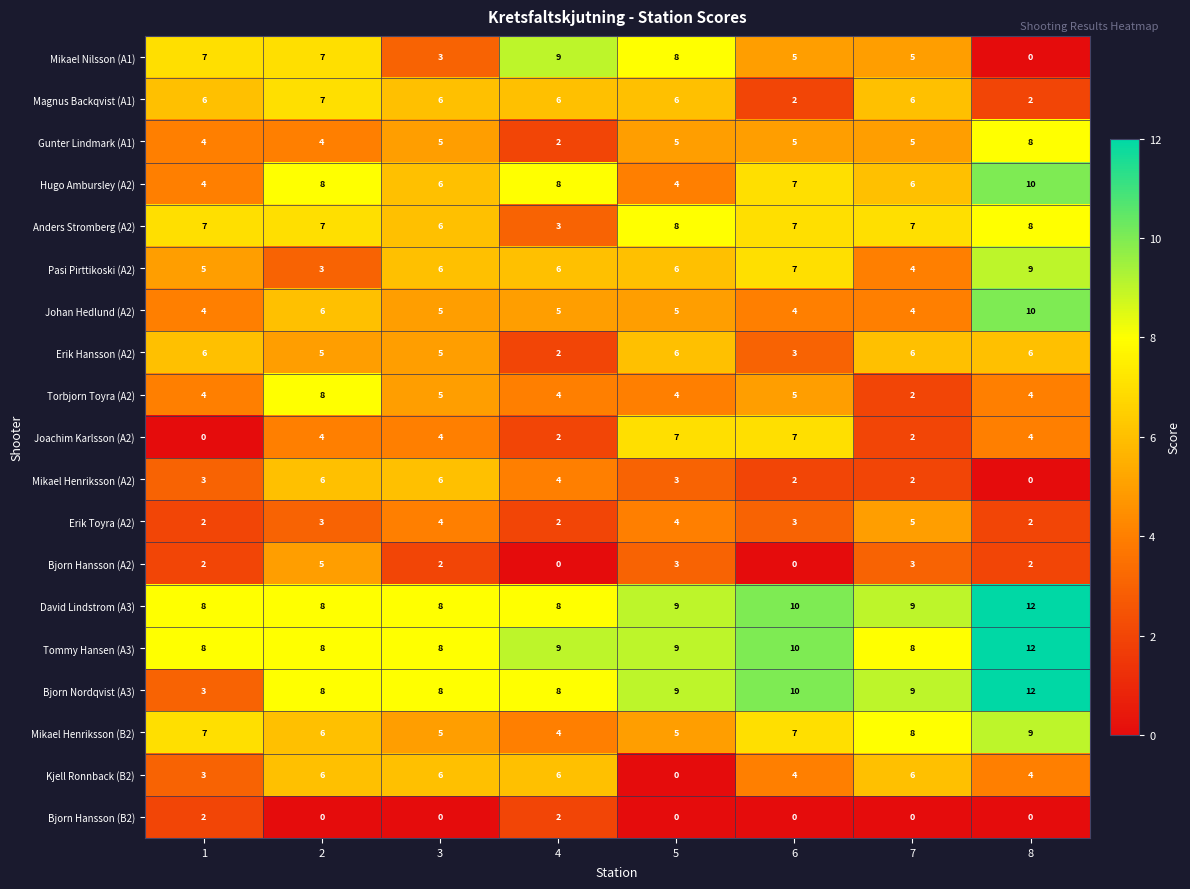

At which category does the chart reach its peak across all series?

8